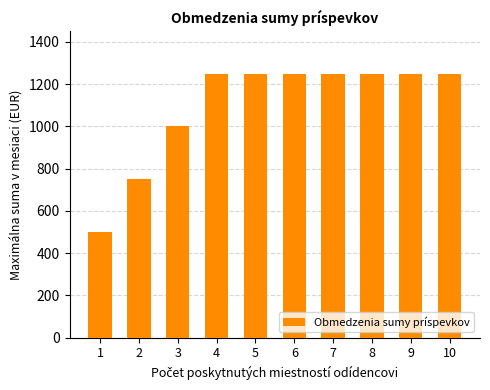

Reading left to right, list all the values displayed in this chart.

500	750	1000	1250	1250	1250	1250	1250	1250	1250